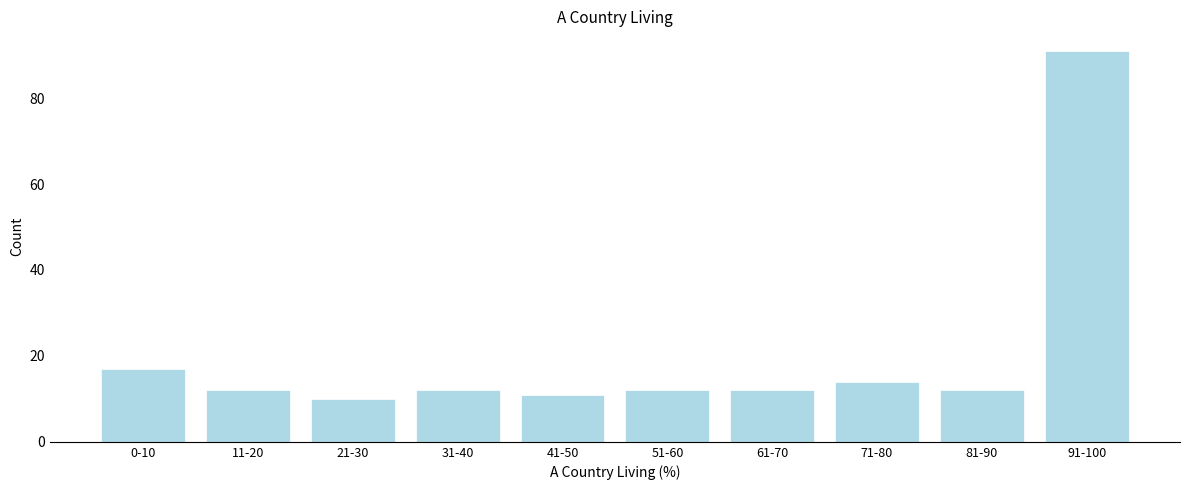

Reading left to right, what are all the values shown in this chart?

17	12	10	12	11	12	12	14	12	91